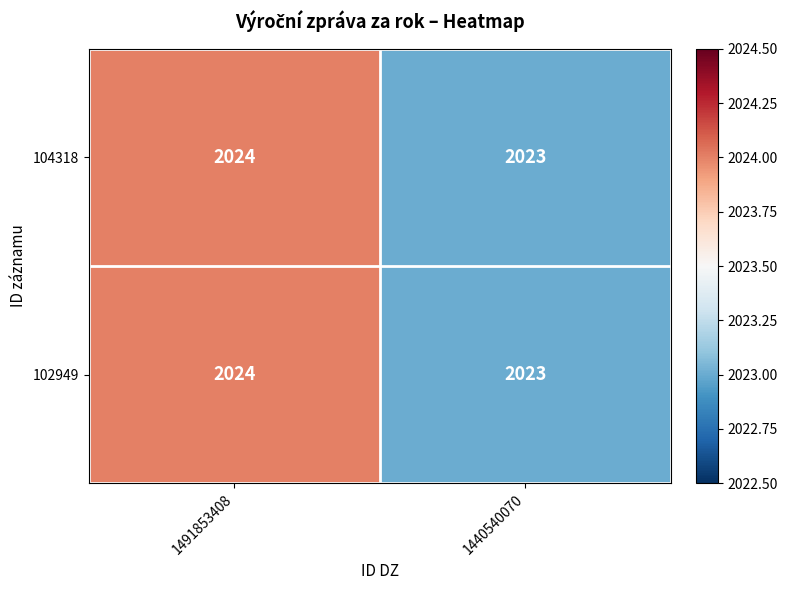

What is the minimum value for 104318?

2023